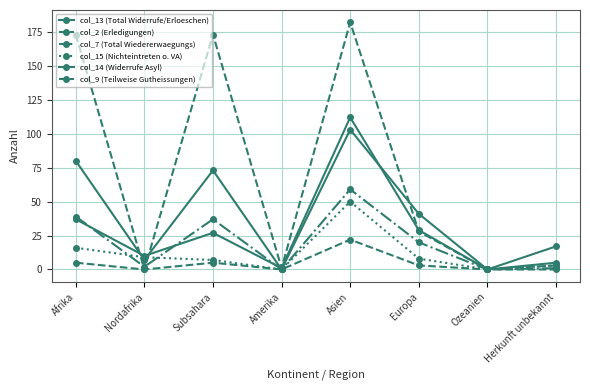

How many data points in col_2 (Erledigungen) are less than 28?

4